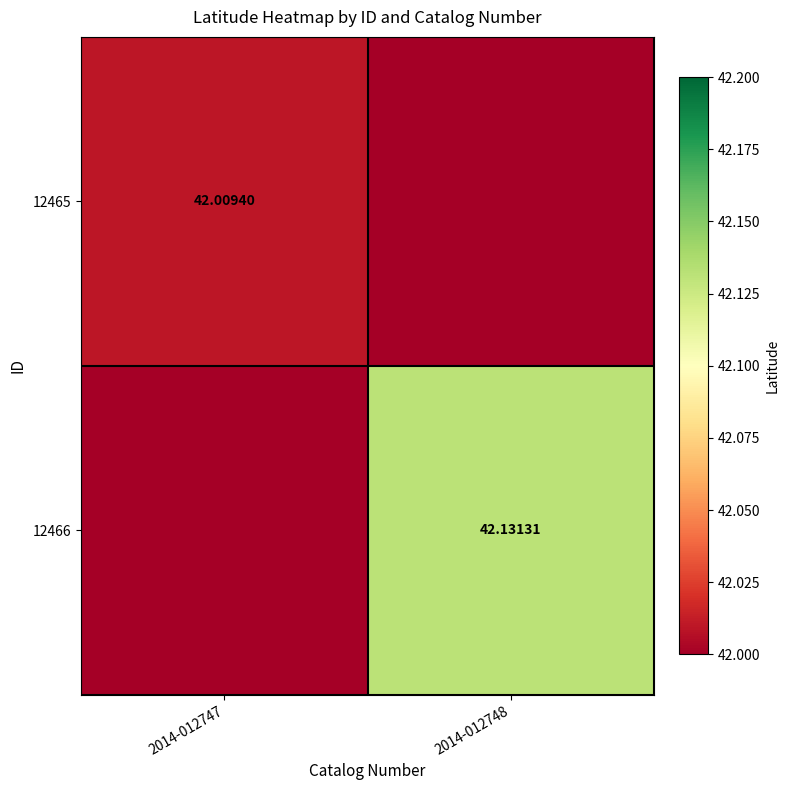

True or false: 12465 has a value of 42.0 at 2014-012747.

True